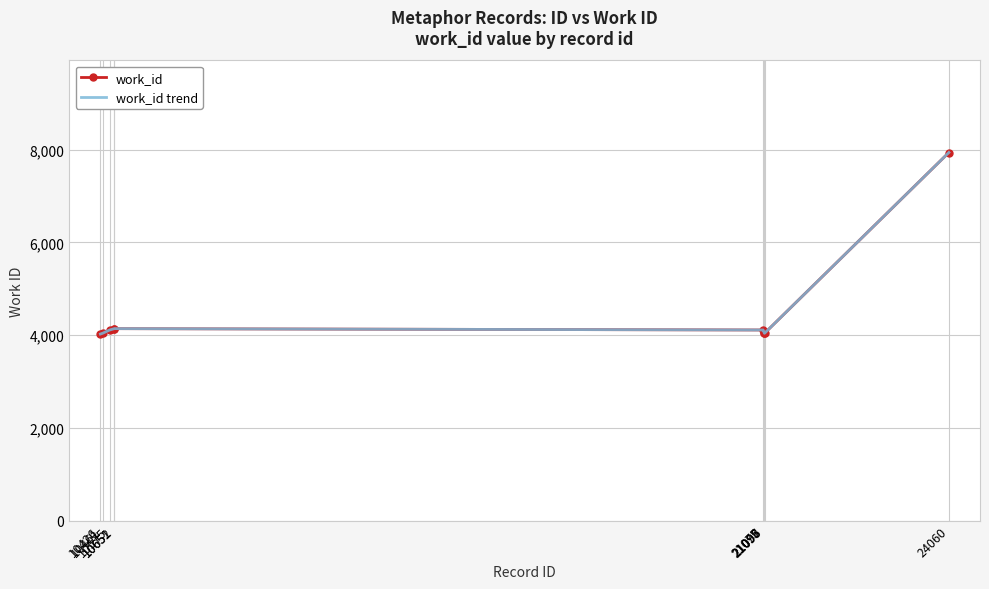

Approximately how many times larger is the value at 21097 compared to 10575?

1.0